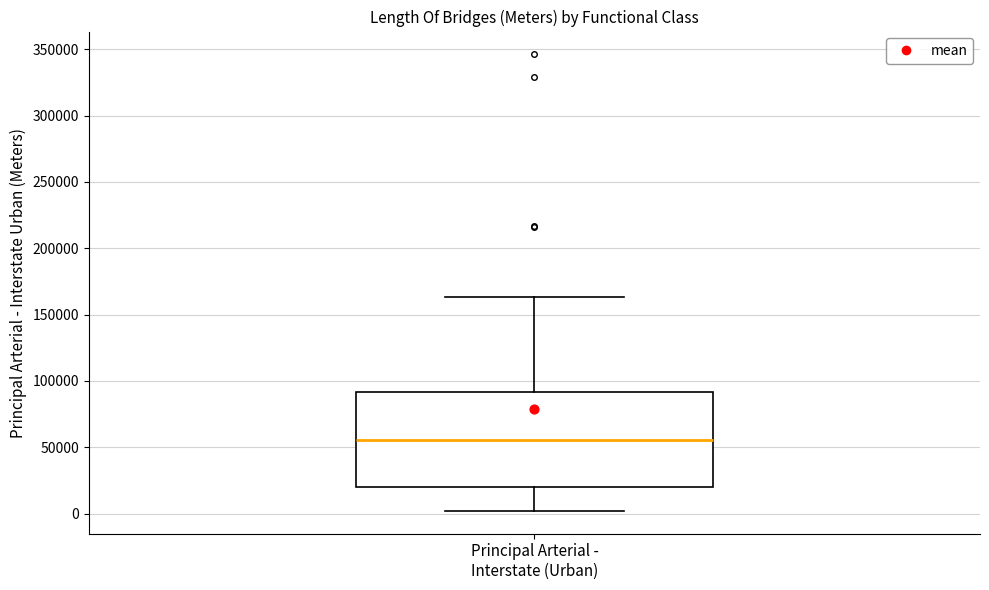

Where does the median line of the box for Principal Arterial - Interstate (Urban) sit on the y-axis? The values are not printed on the chart, so give them approximately, as read against the axis.

55000